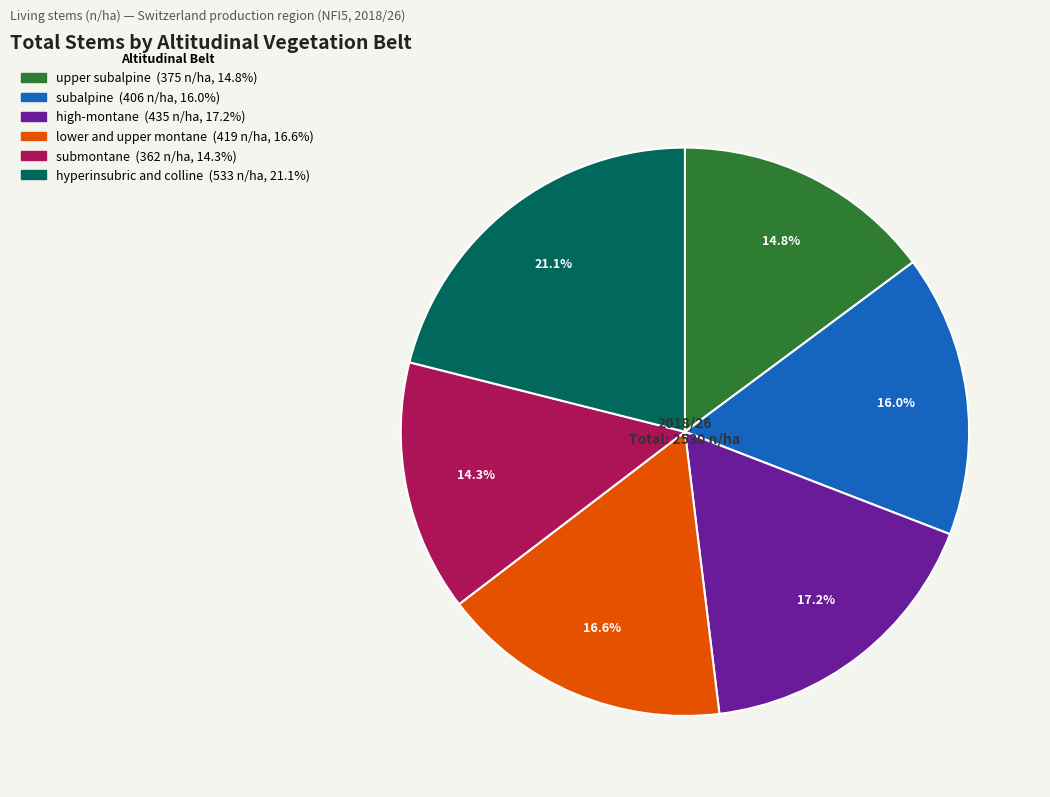

True or false: upper subalpine accounts for 9% of the total.

False